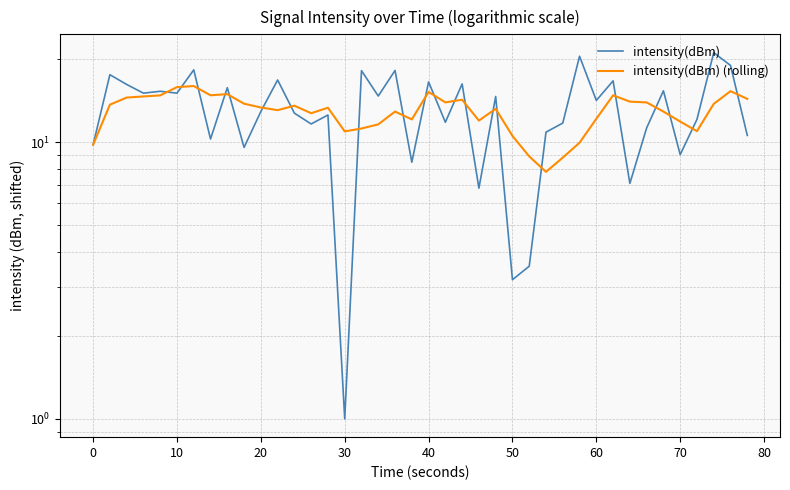

How many data points in intensity(dBm) (rolling) are above 13?

23